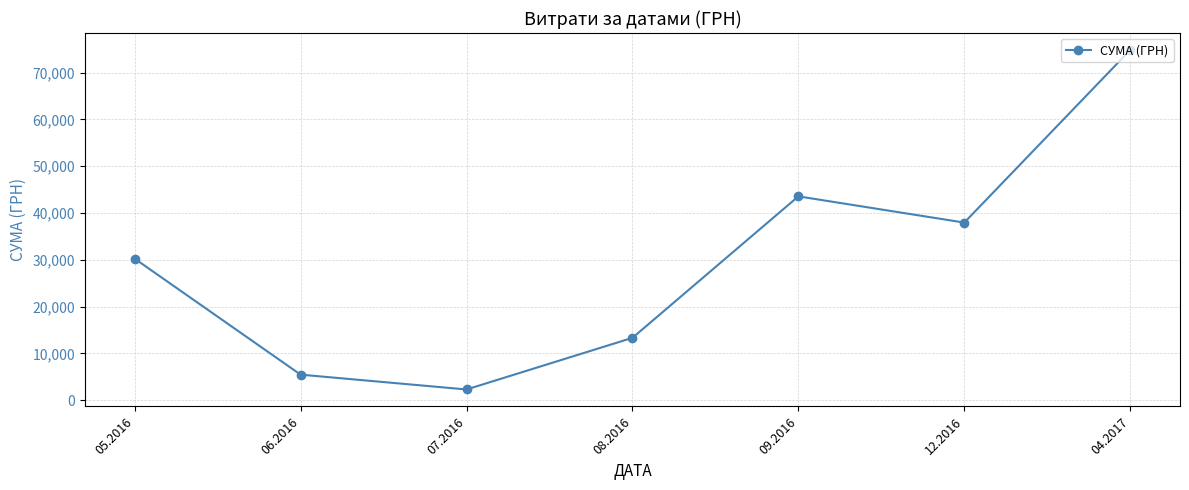

Where is the first local maximum?

09.2016